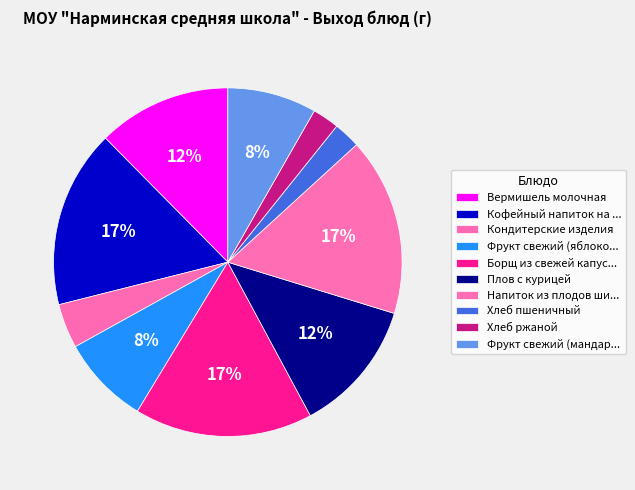

Approximately how many times larger is the value at Хлеб ржаной compared to Плов с курицей?

0.2